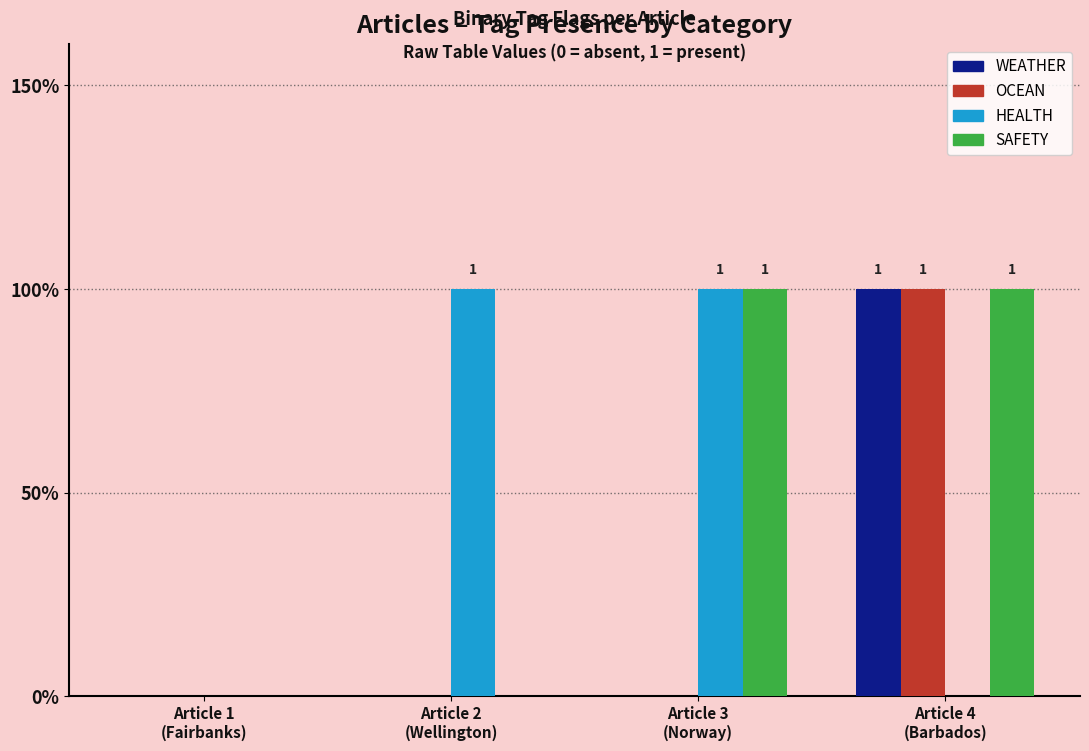

What is the total value across all series at Article 2
(Wellington)?

1